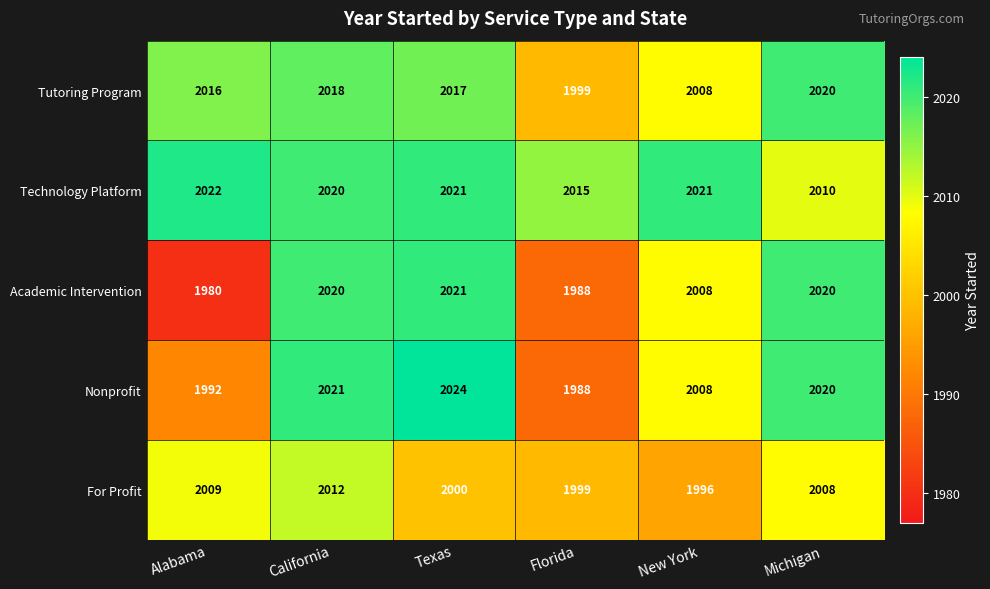

What is the sum of the Technology Platform values at Florida and New York?

4036